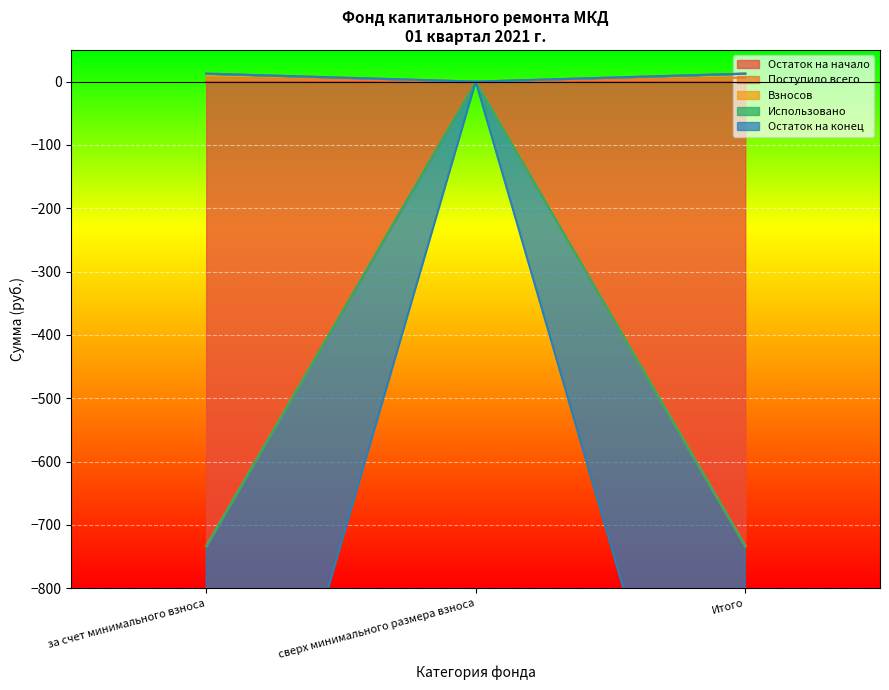

What is the highest value of the Взносов series?

12.6